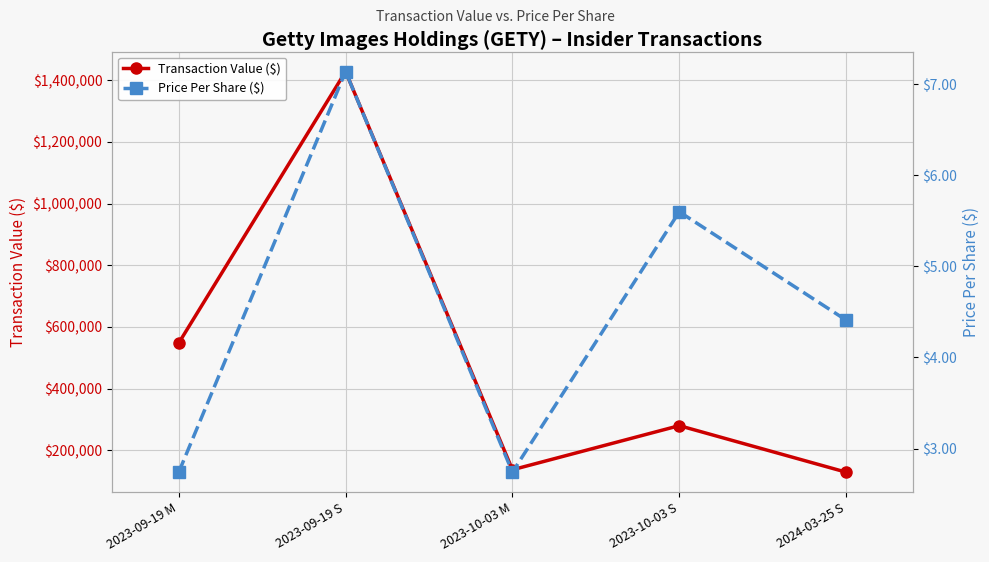

How many distinct data groups are displayed?

2